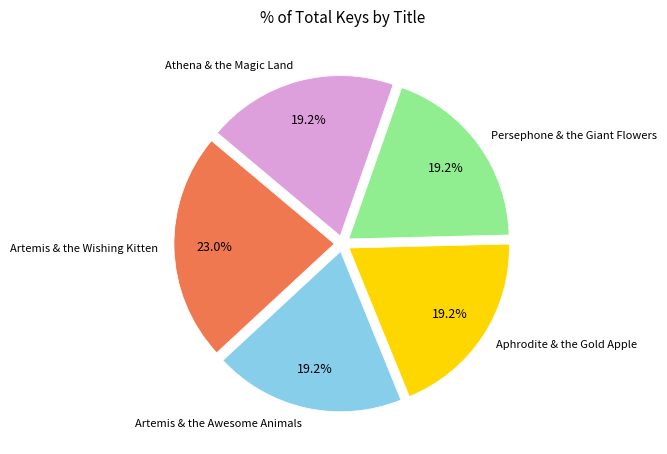

Is there any slice that represents more than half of the pie?

No